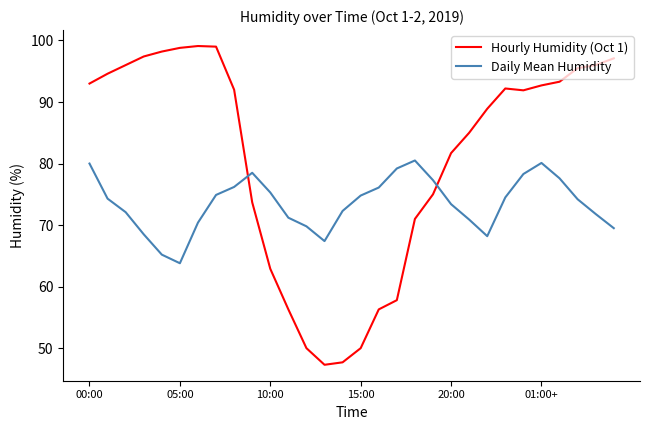

What is the maximum value for Daily Mean Humidity?

80.5